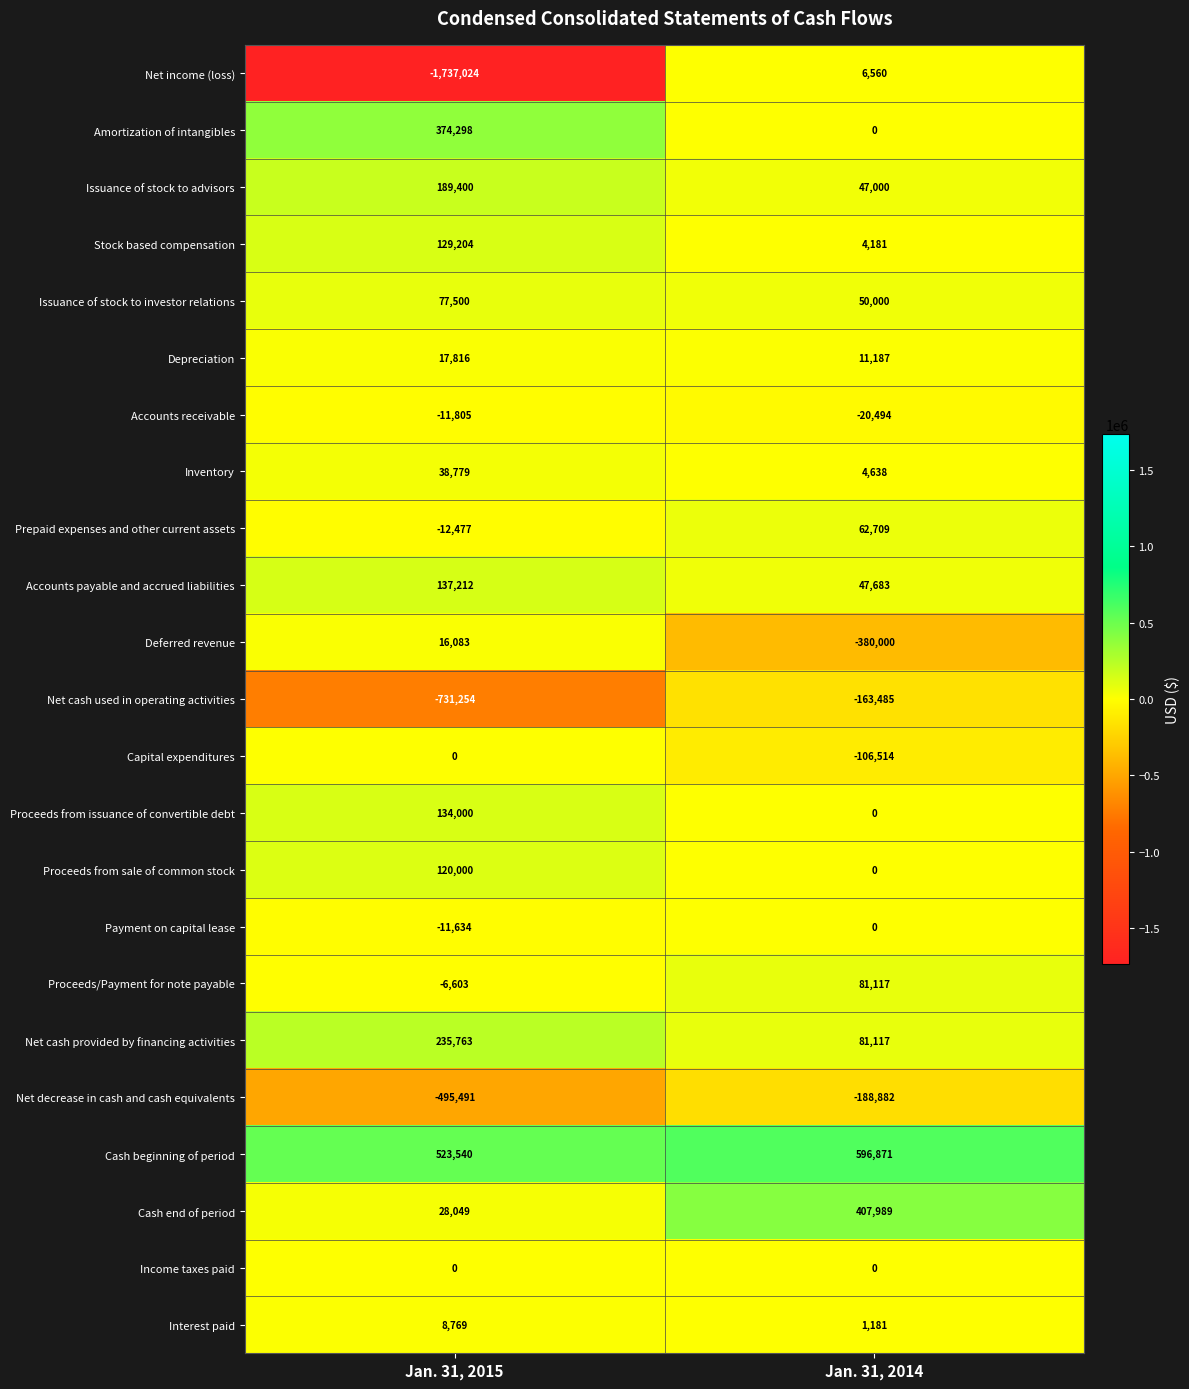

Is it true that Payment on capital lease equals -4699 at Jan. 31, 2015?

False